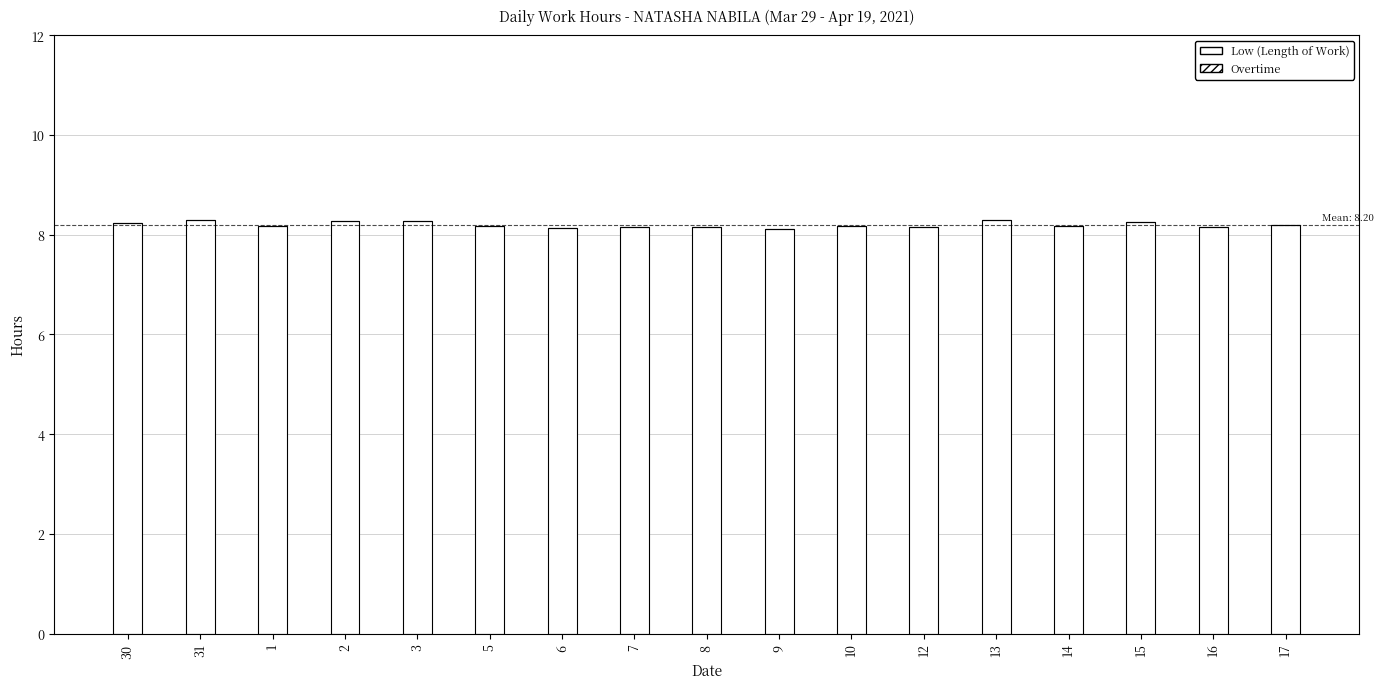

At which category does the chart reach its peak across all series?

31